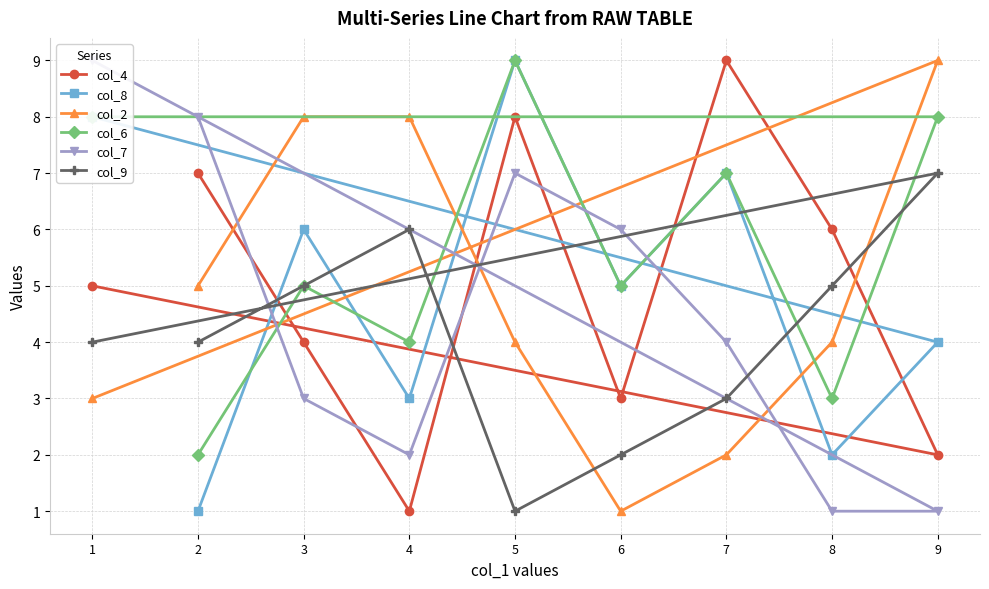

Read the col_4 value at 8.

6